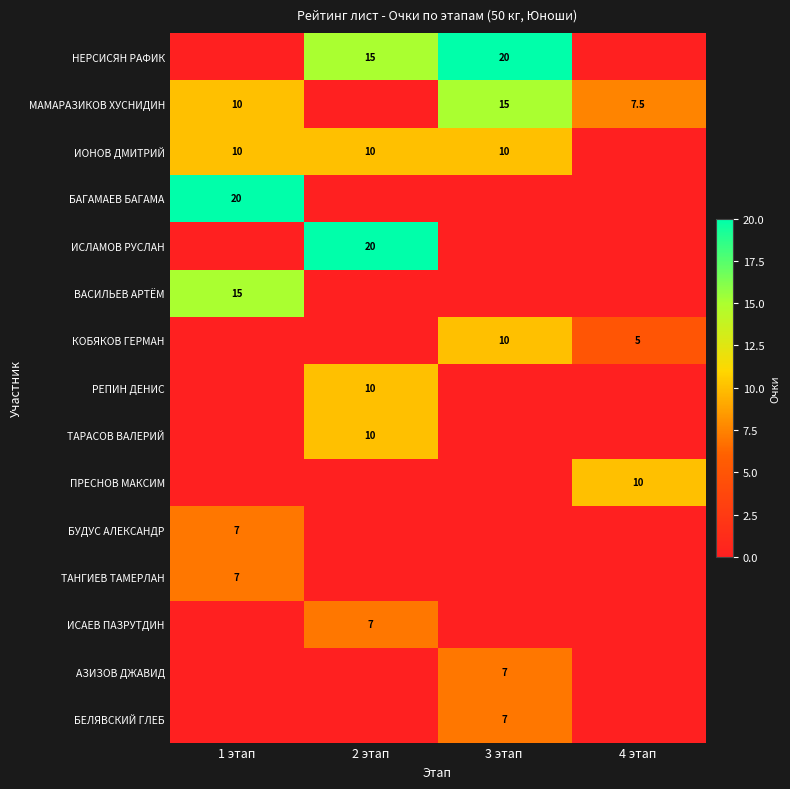

What is the sum of the КОБЯКОВ ГЕРМАН values at 3 этап and 4 этап?

15.0